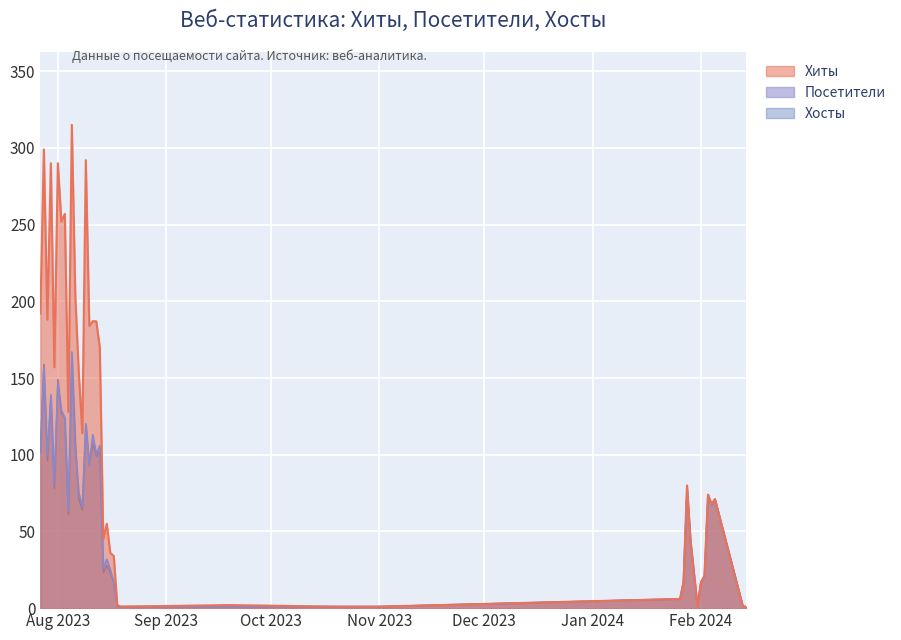

What are all the series names shown in the legend?

Хиты, Посетители, Хосты